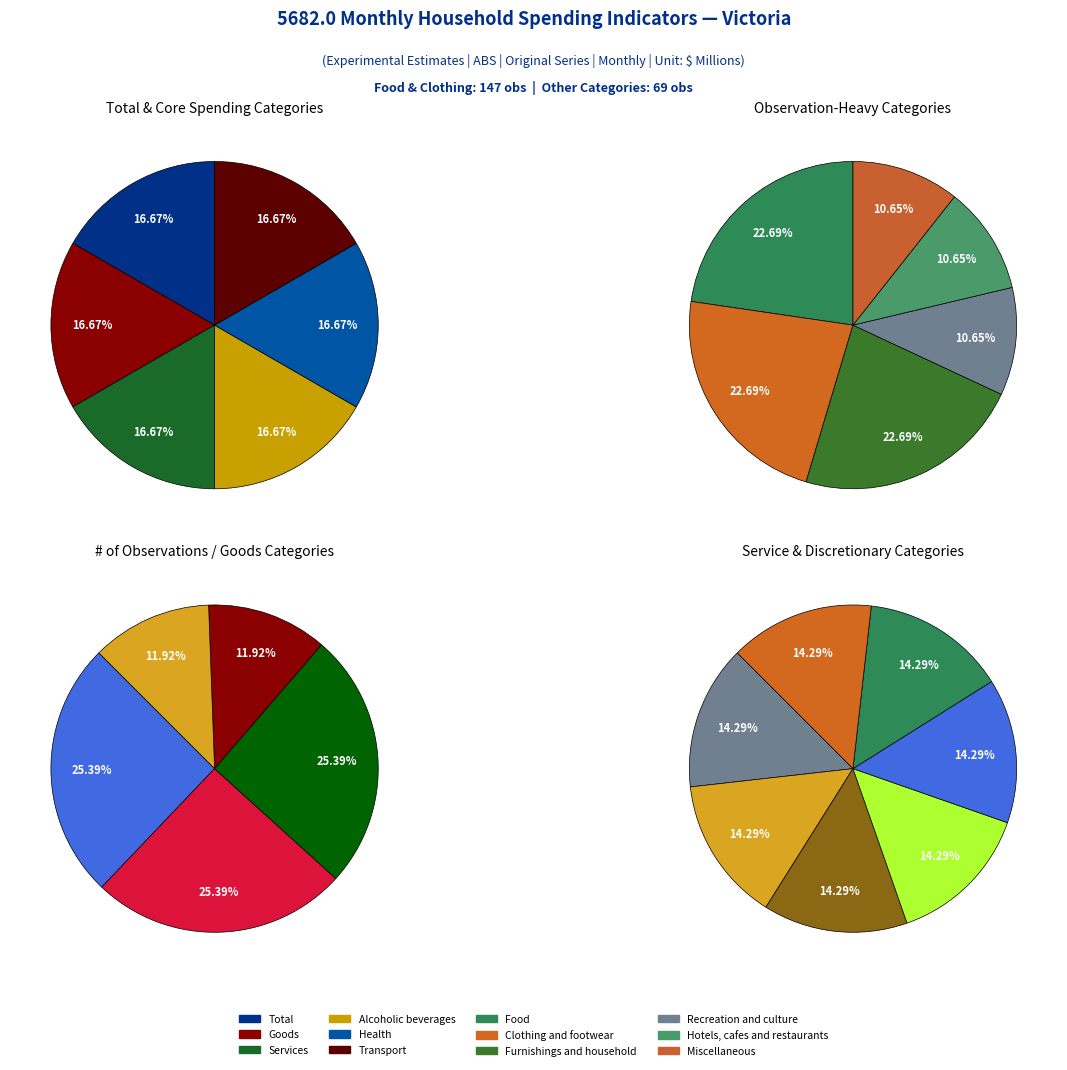

Is Clothing and footwear the majority of the pie?

No